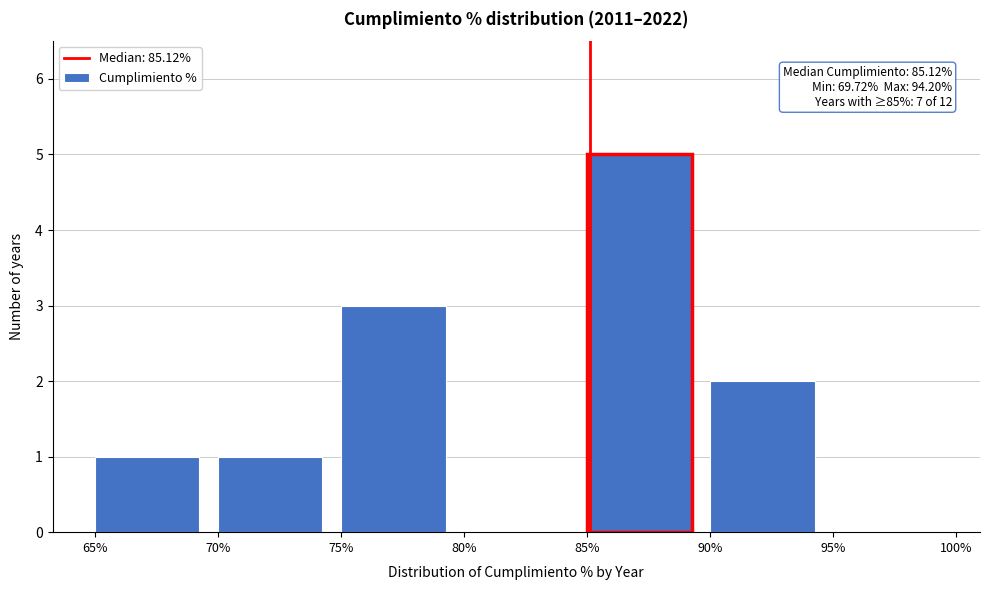

Which range on the x-axis has the tallest bar?

85% to 90%